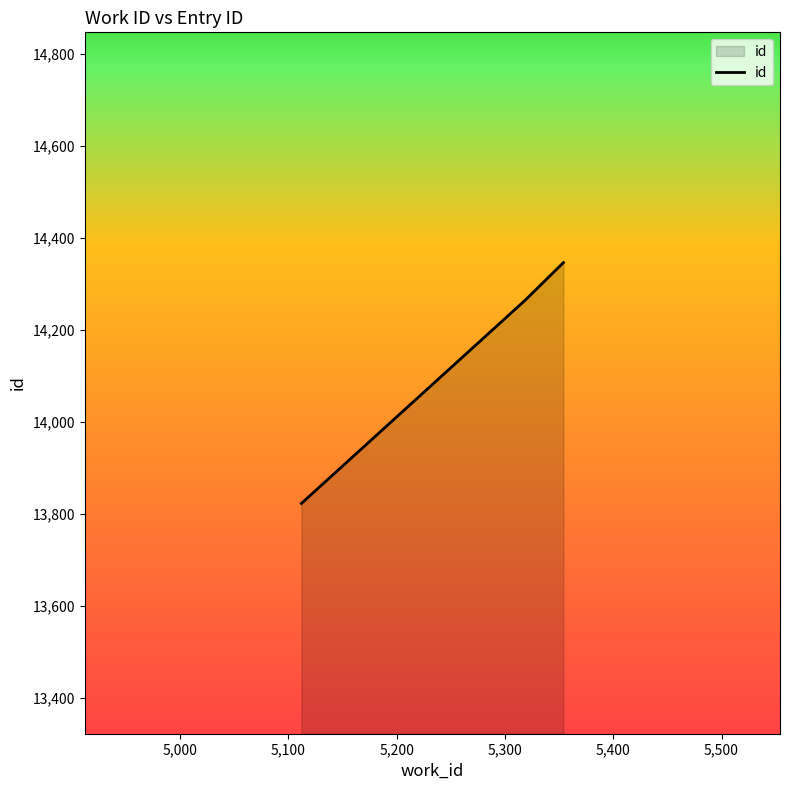

What is the minimum value shown in the chart?

13823